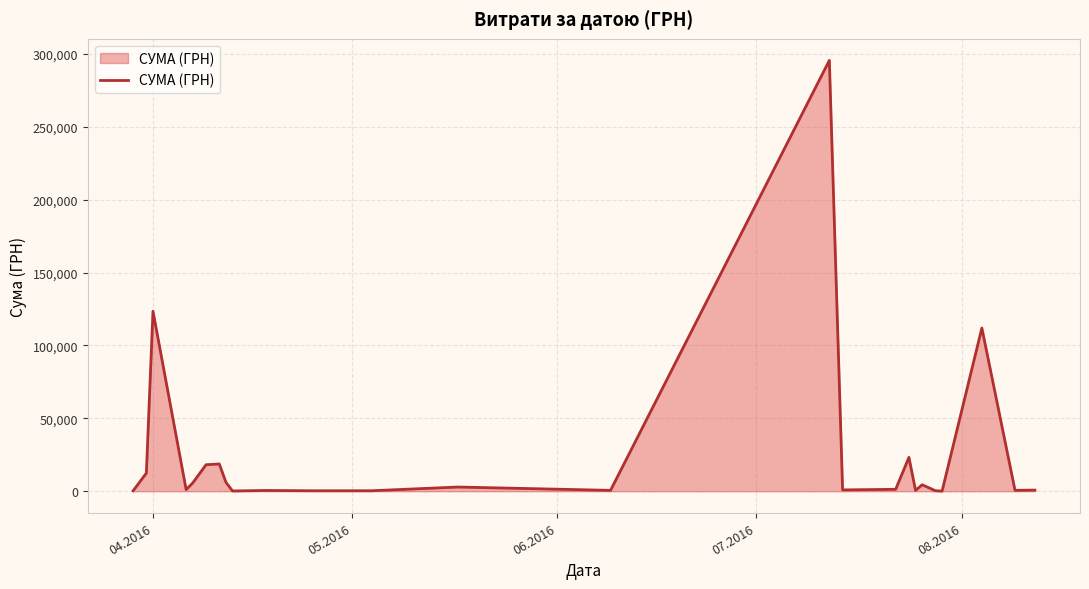

What is the greatest value displayed?

295638.6